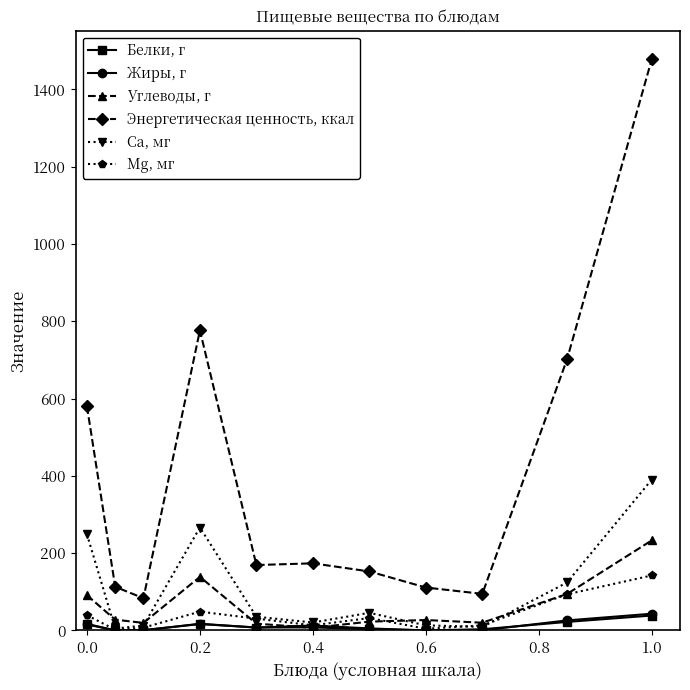

Which series has the widest spread of values?

Энергетическая ценность, ккал